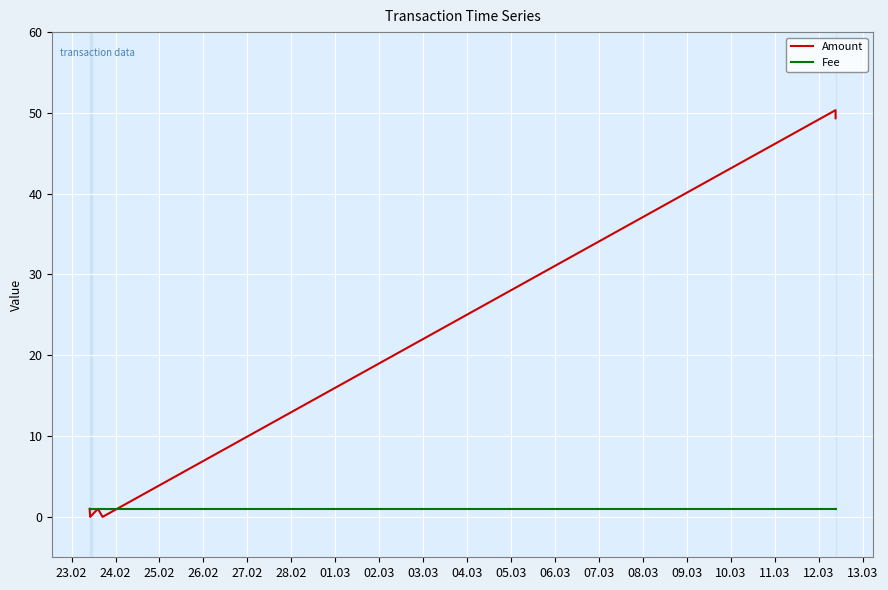

List the series in order of their overall mean, lowest first.

Fee, Amount